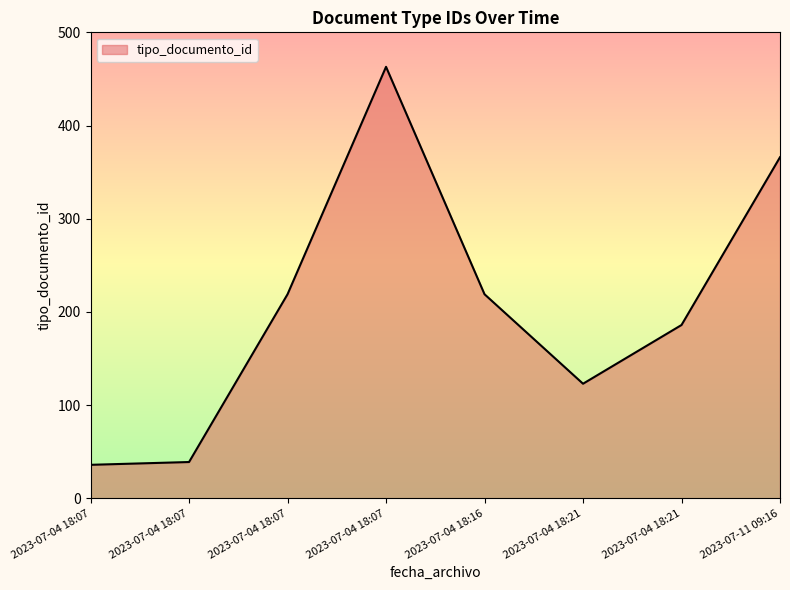

How many points are higher than both their immediate neighbors (excluding endpoints)?

1